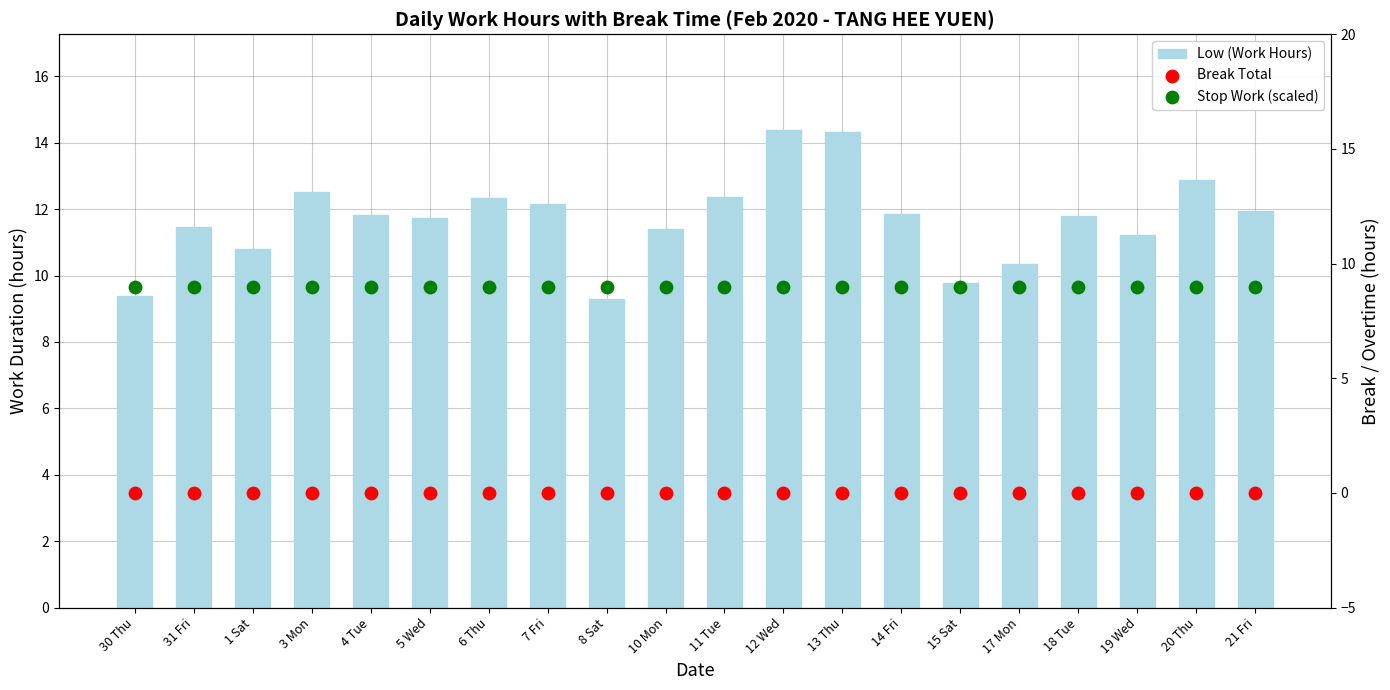

At how many categories does at least one series exceed 6?

20